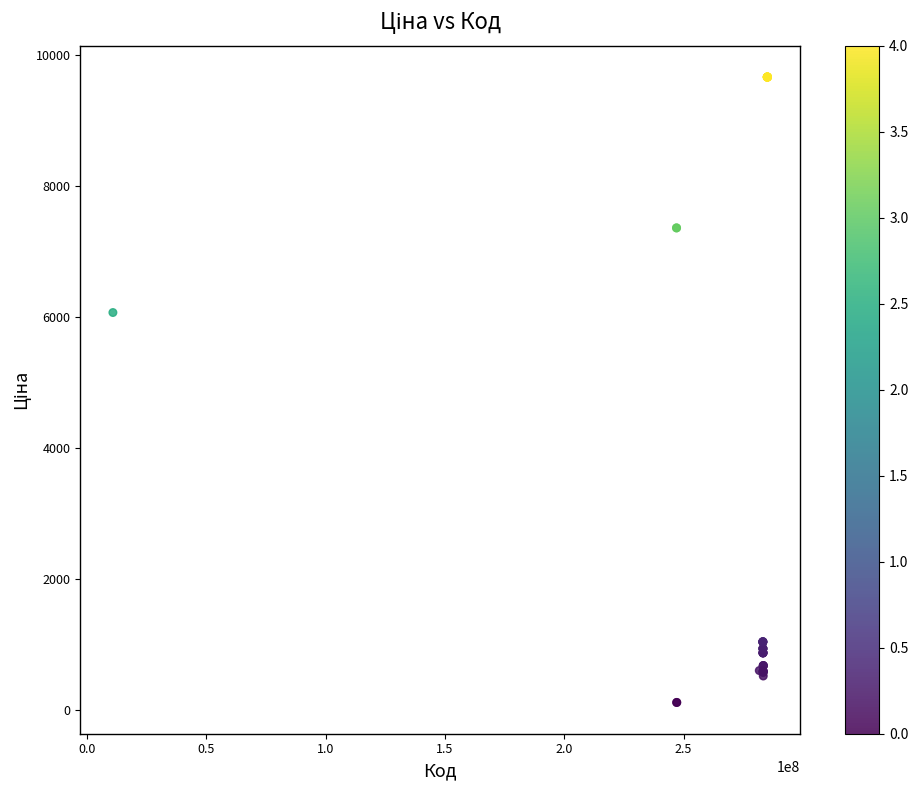

What Y value in the scatter plot is closest to 4887?

6067.2